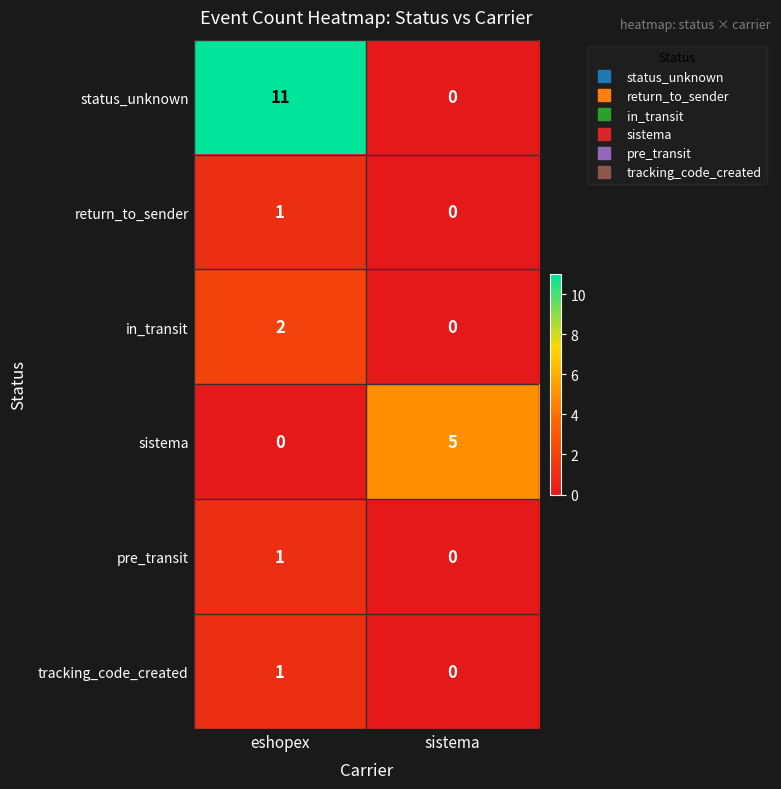

What is the maximum value for sistema?

5